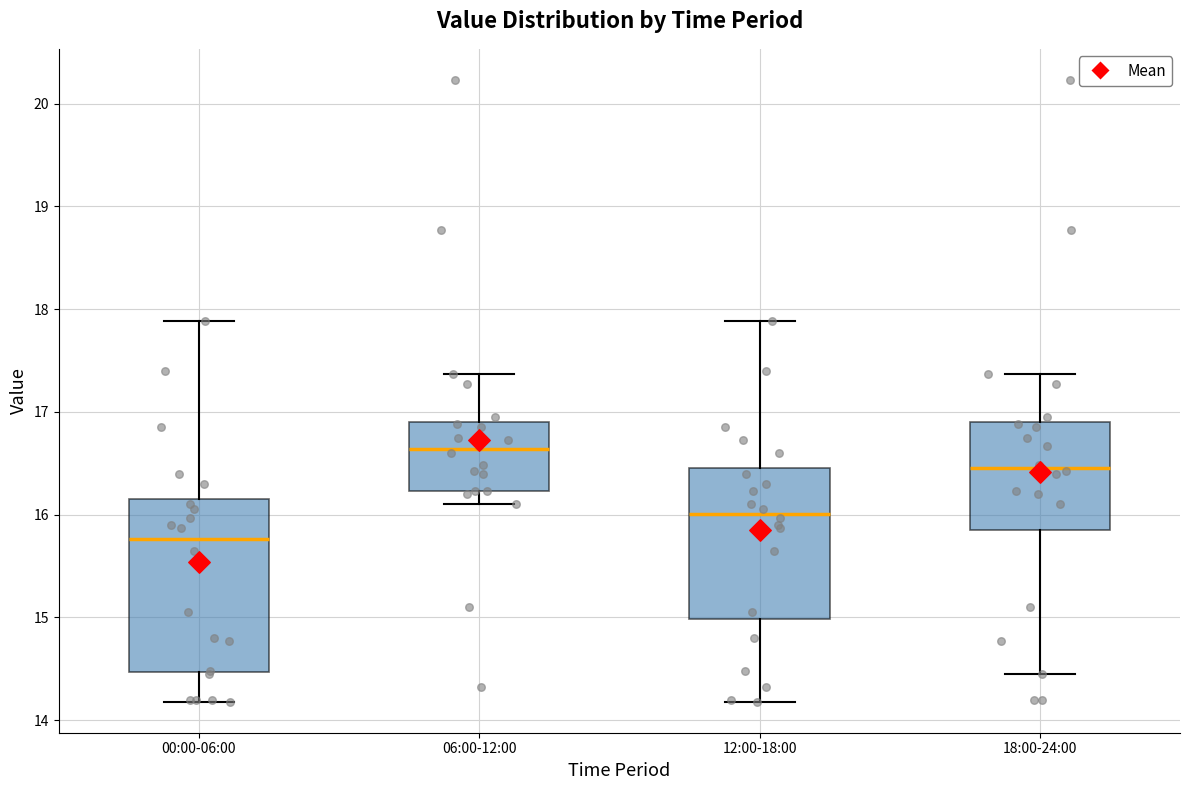

Where does the upper whisker of the box for 00:00-06:00 end on the y-axis? The values are not printed on the chart, so give them approximately, as read against the axis.

17.9